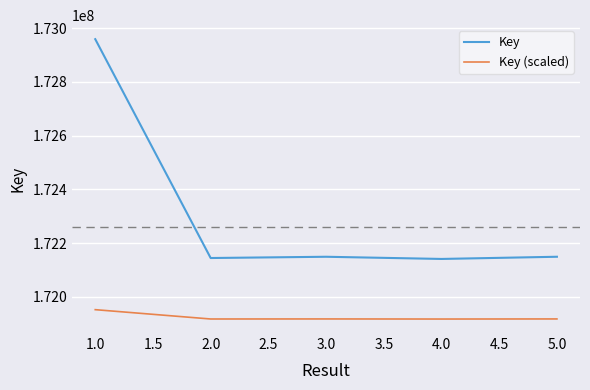

Which category has the lowest value across all series?

4.0